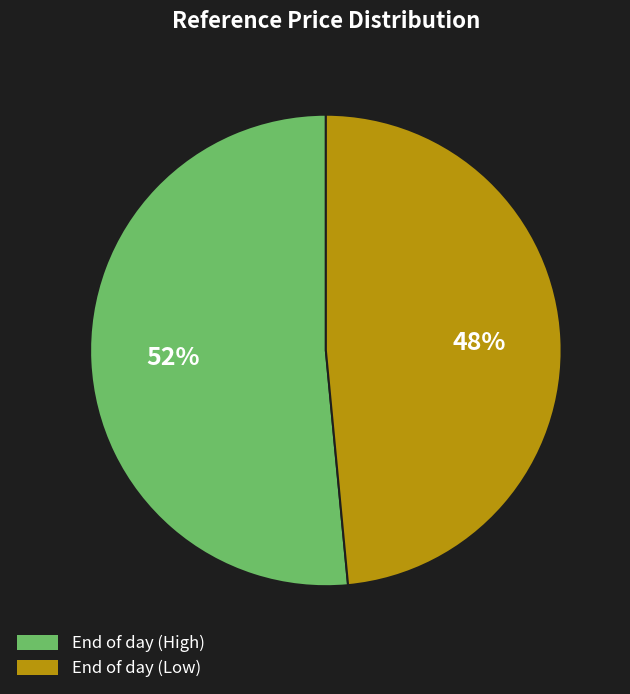

Approximately how many times larger is the value at End of day (Low) compared to End of day (High)?

0.9